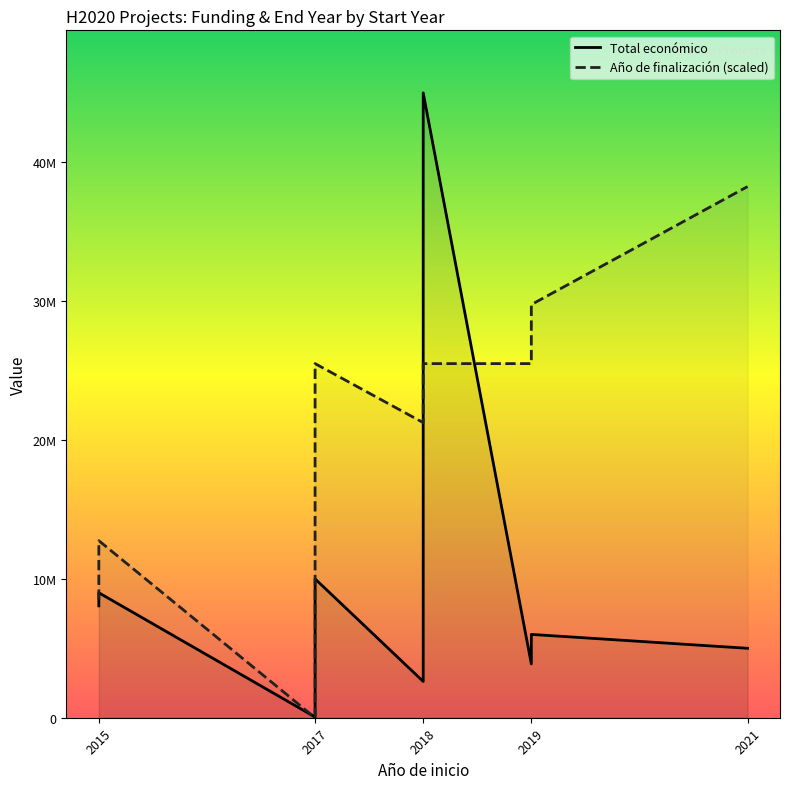

True or false: Año de finalización (scaled) has more than 0 interior local peaks.

True